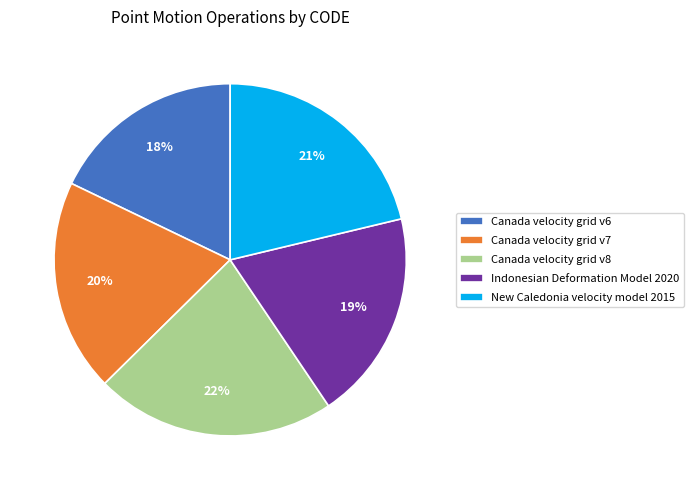

To the nearest percent, what percentage of the pie is Canada velocity grid v8?

22%